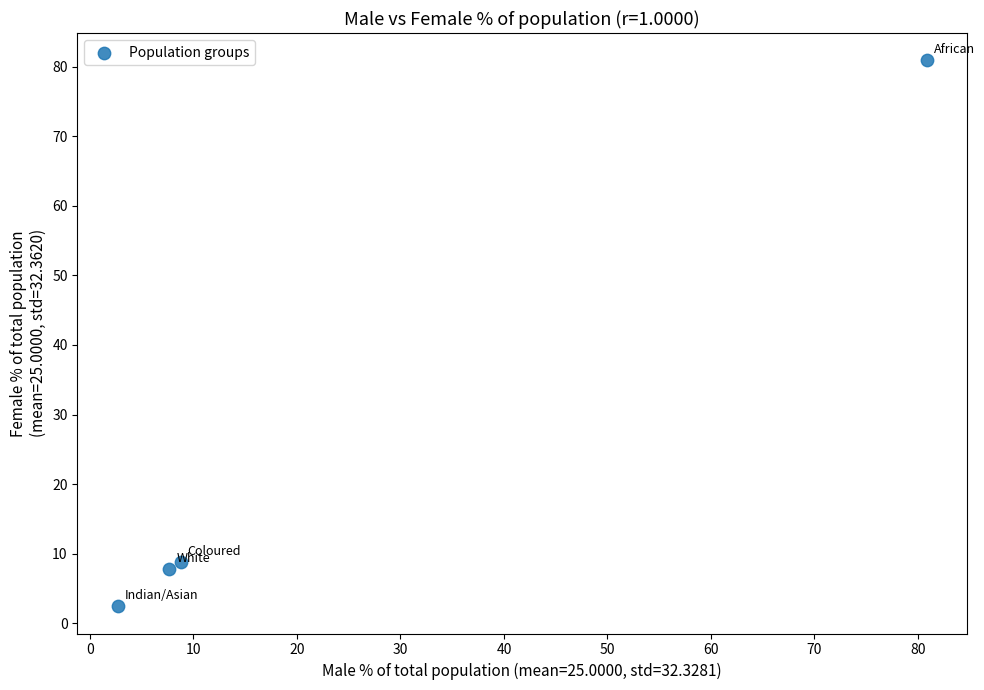

What Y value in the scatter plot is closest to 41?

8.8